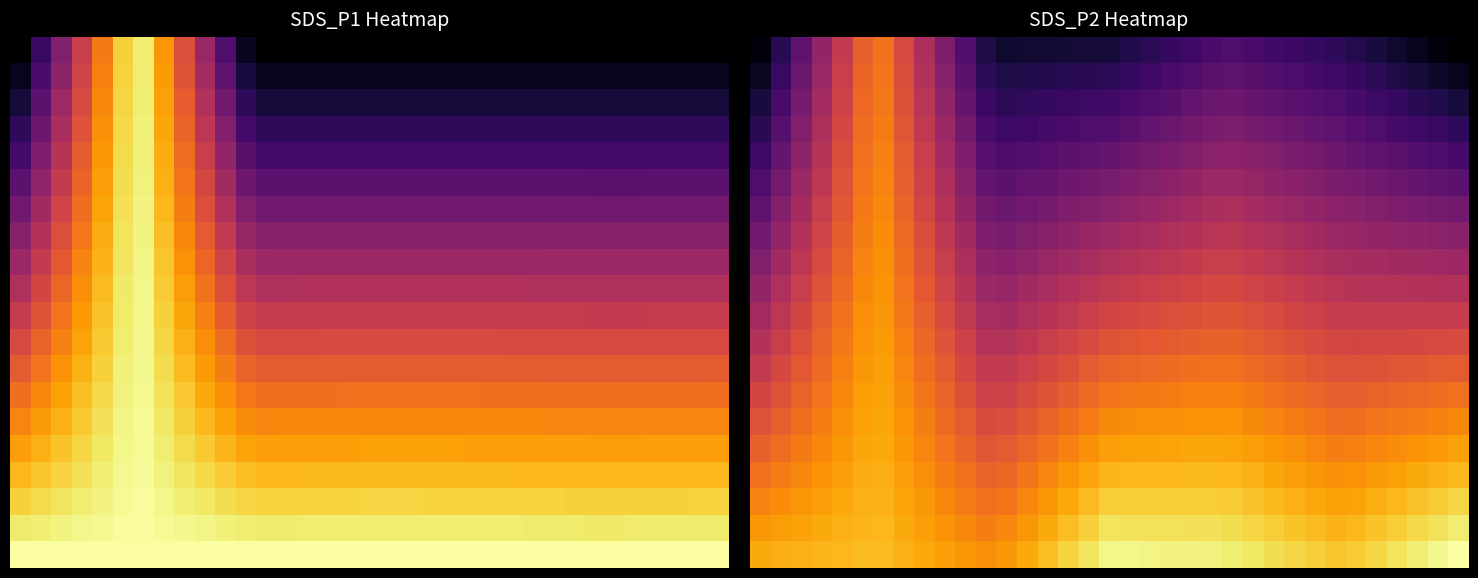

Between 31 and 27, which is larger?

27